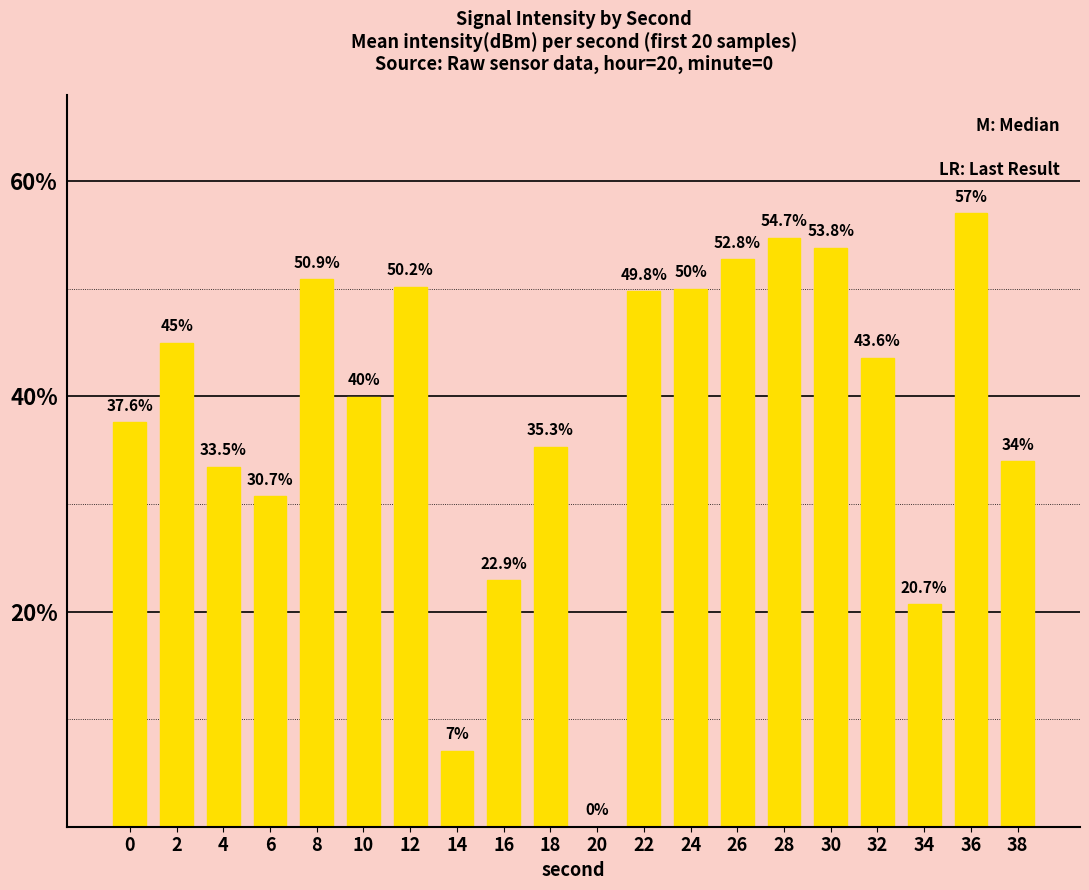

What value does the data have at 36?

57.0